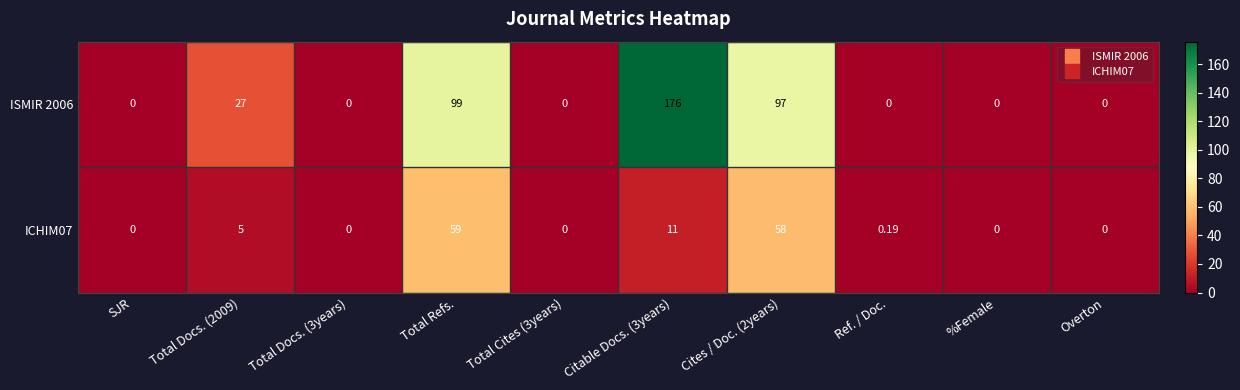

At how many categories does at least one series exceed 26?

4